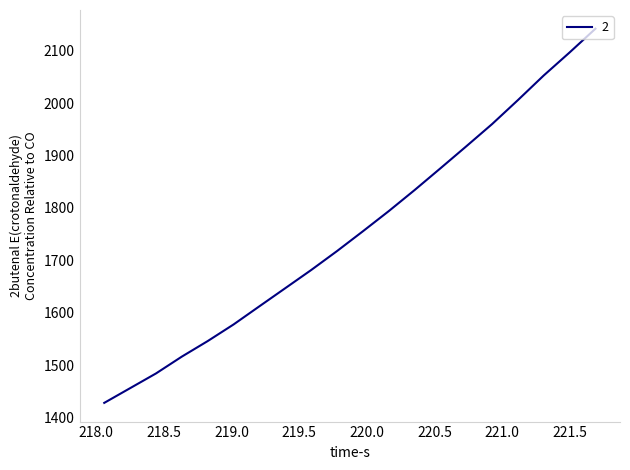

What is the smallest value displayed?

1428.6